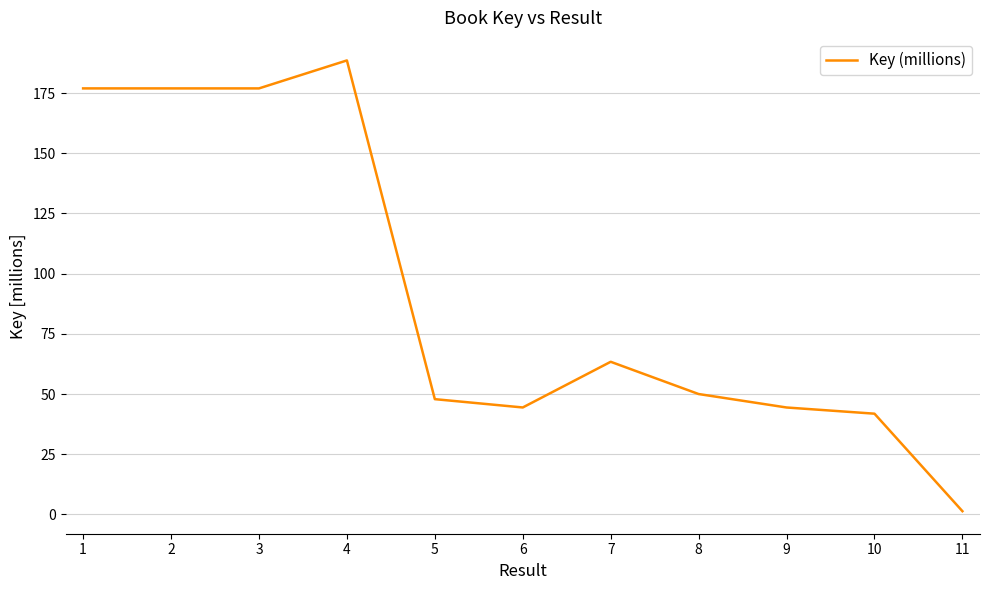

How many lines are shown in the chart?

1